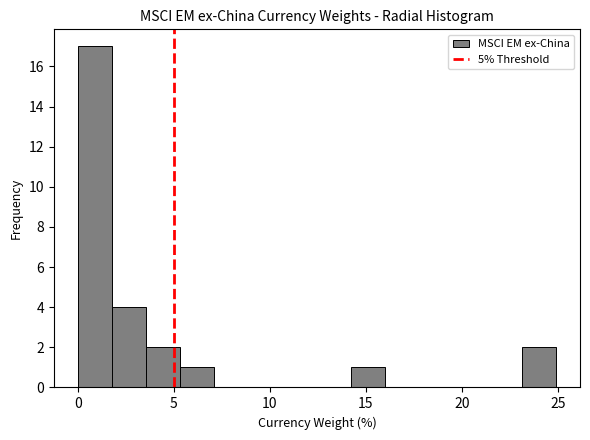

Around what value on the x-axis is the tallest bar? Give the approximate position of its centre, as read against the axis.

1.0